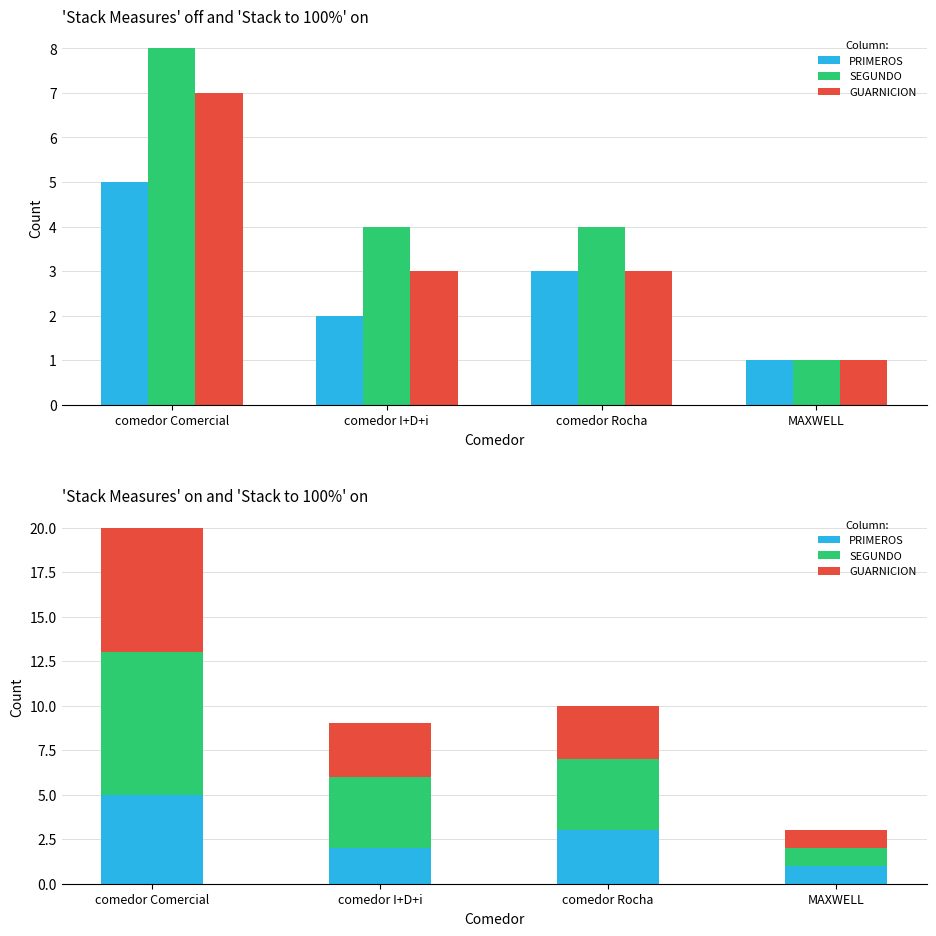

What is the difference between the SEGUNDO values at comedor Comercial and comedor I+D+i?

4